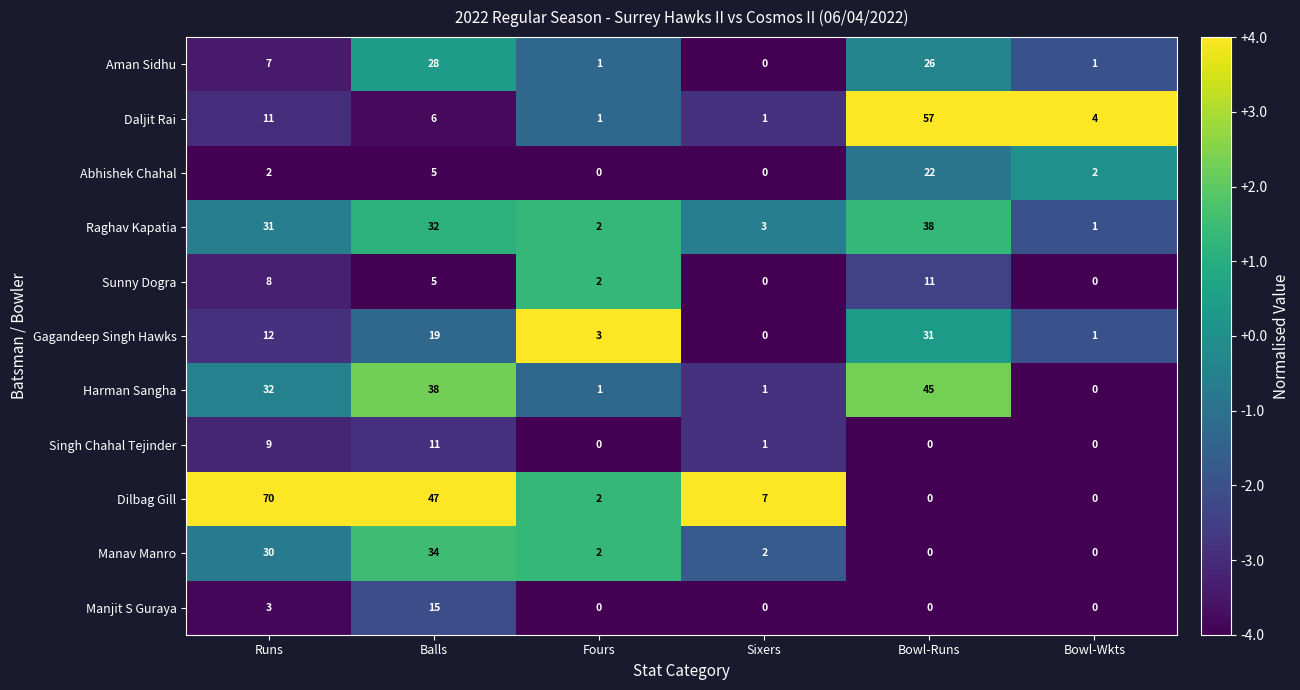

How many distinct data groups are displayed?

11